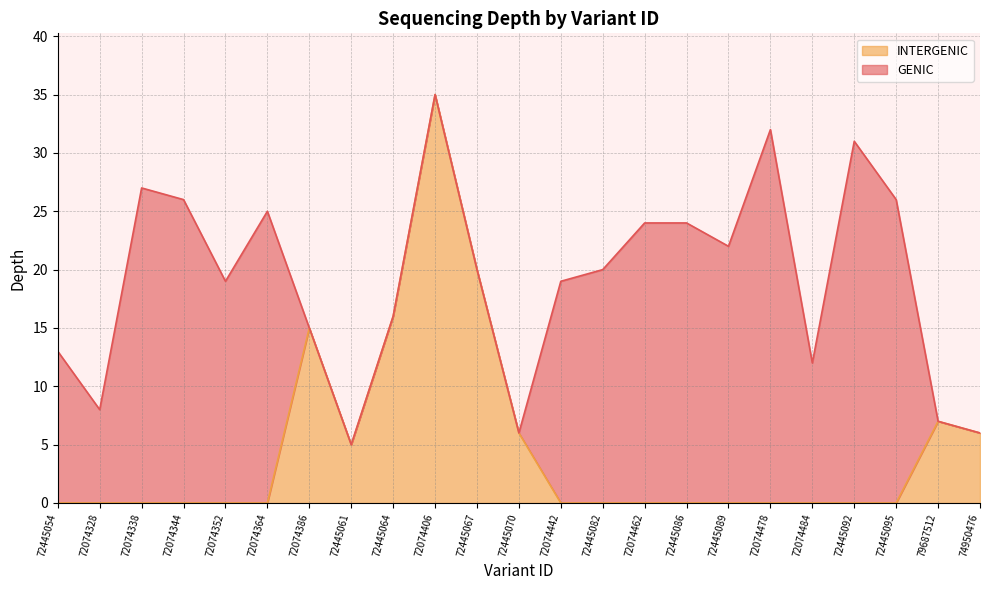

Reading right to left, transcribe all the data shown in this chart.

74950476=6	79687512=7	72445095=26	72445092=31	72074484=12	72074478=32	72445089=22	72445086=24	72074462=24	72445082=20	72074442=19	72445070=6	72445067=20	72074406=35	72445064=16	72445061=5	72074386=15	72074364=25	72074352=19	72074344=26	72074338=27	72074328=8	72445054=13